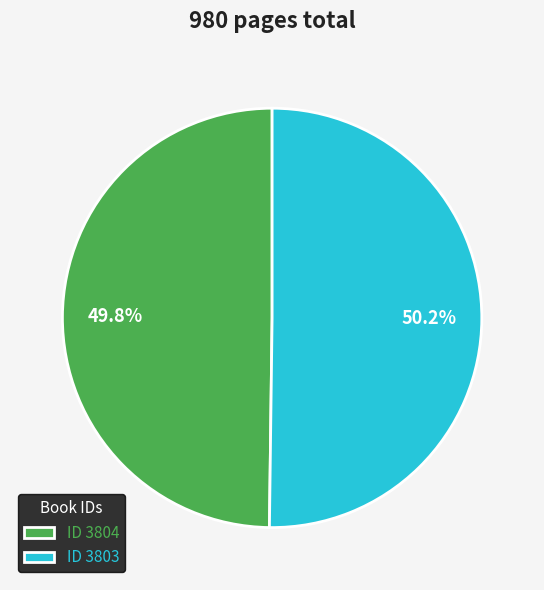

How many slices are in this pie chart?

2